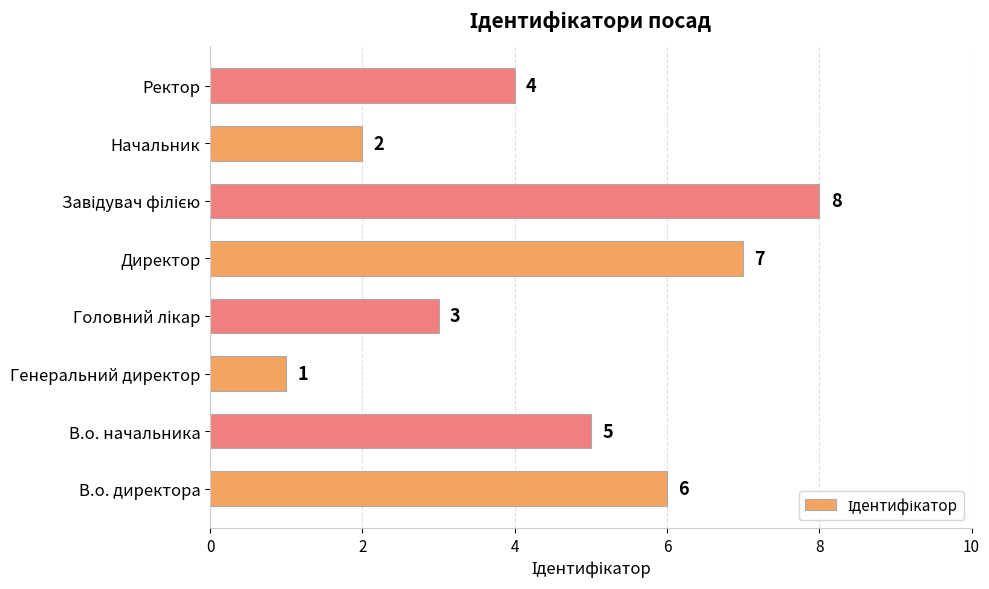

What is the difference between the maximum and minimum values?

7